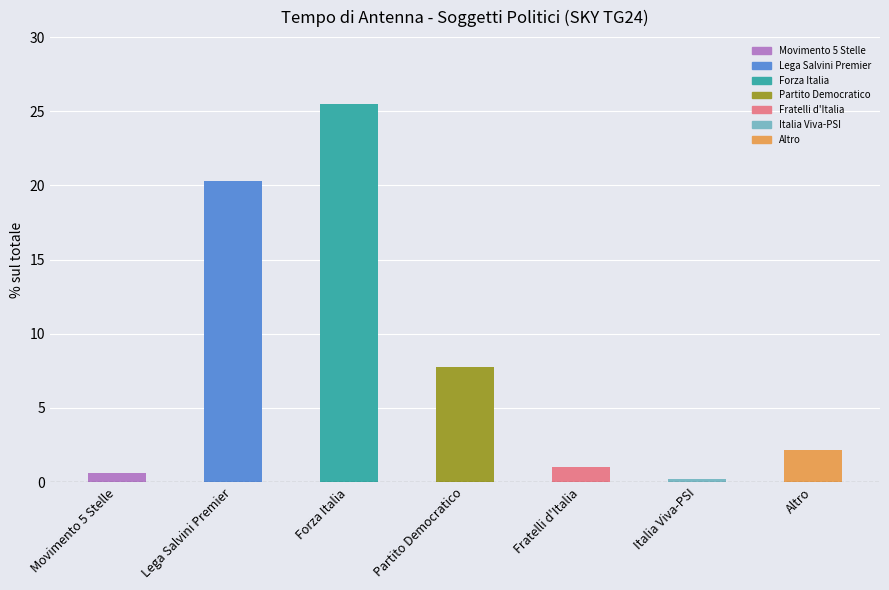

What is the sum of the values at Lega Salvini Premier and Italia Viva-PSI?

20.5